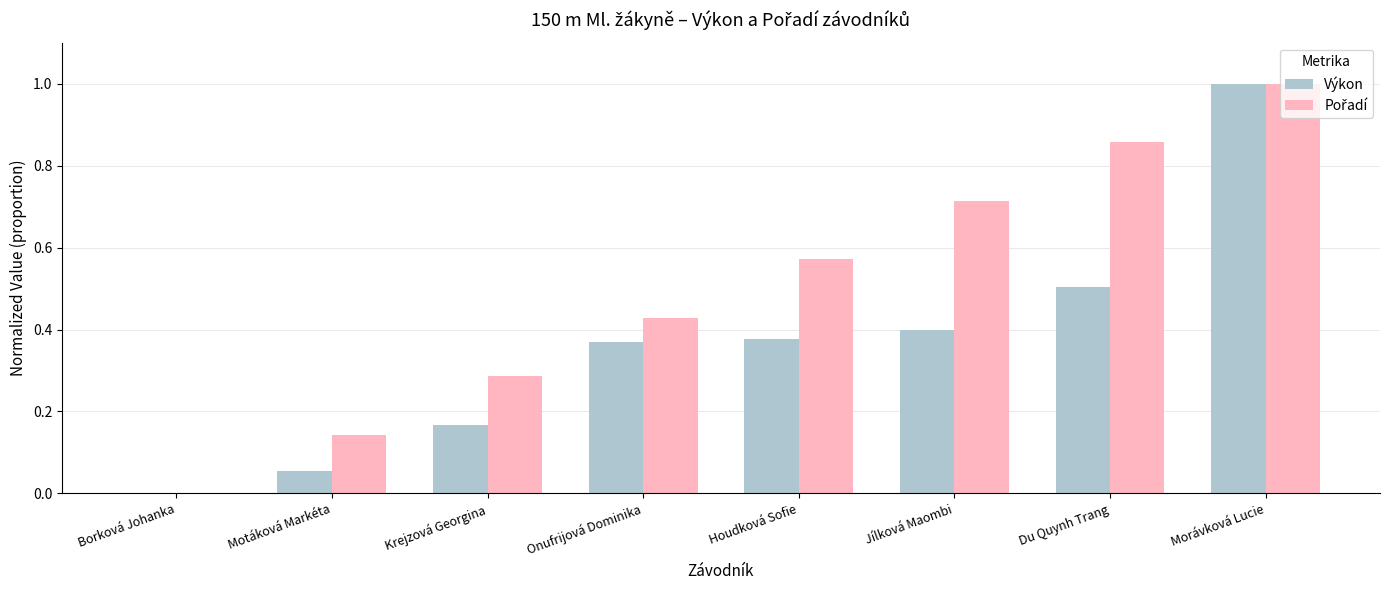

What is the maximum value for Výkon?

1.0